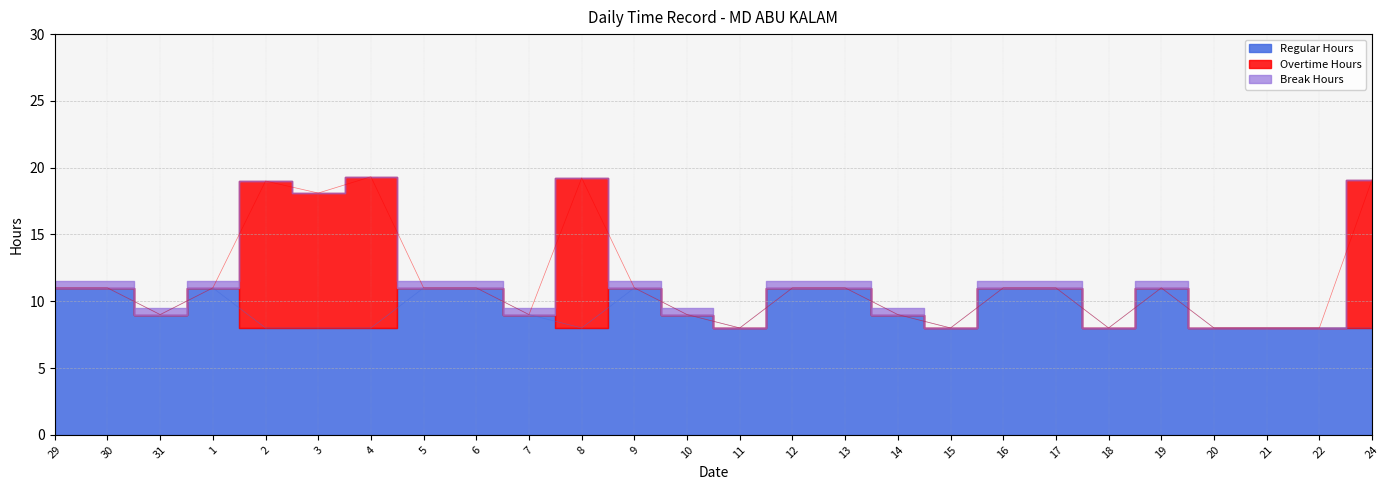

What is the maximum value for Regular Hours?

11.0